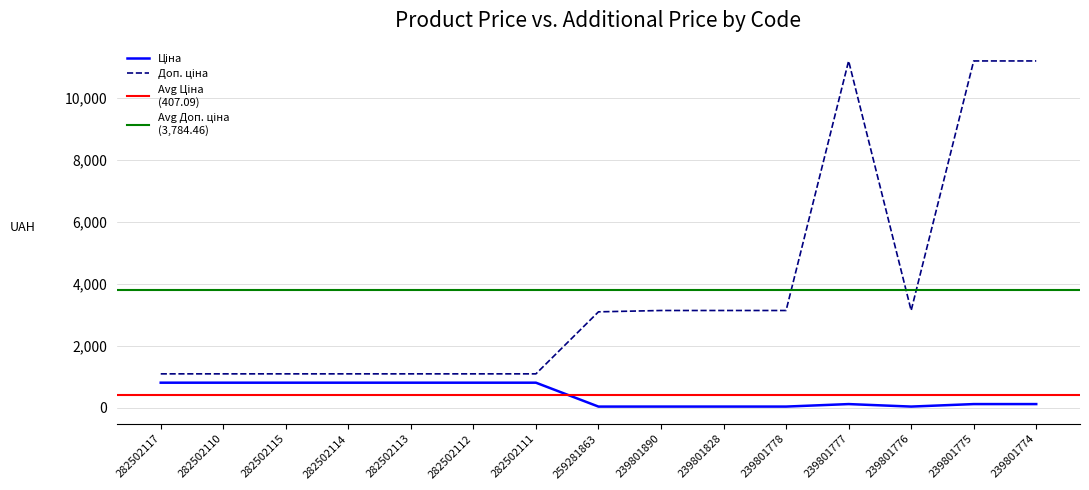

Does the chart display data point markers on the line(s)?

No